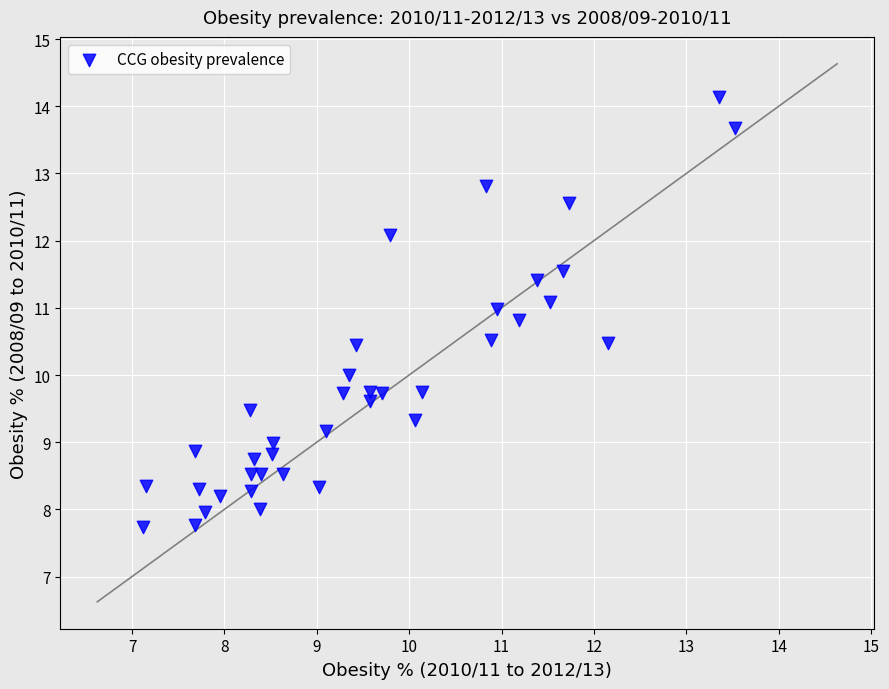

What is the range of X values (max minus min)?

6.4